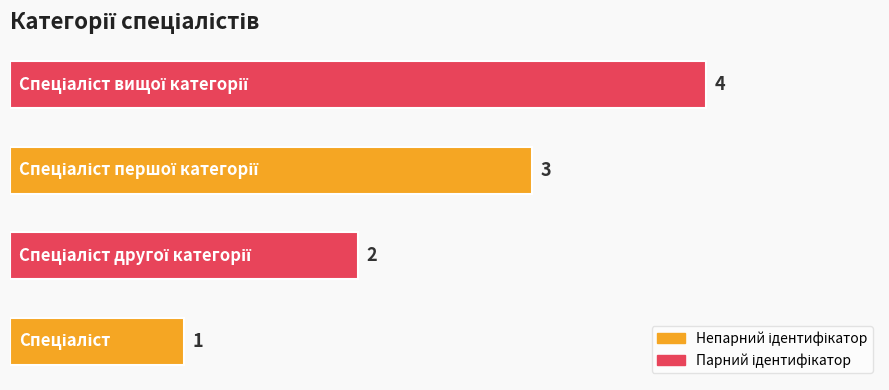

How many values are between 2 and 4?

3